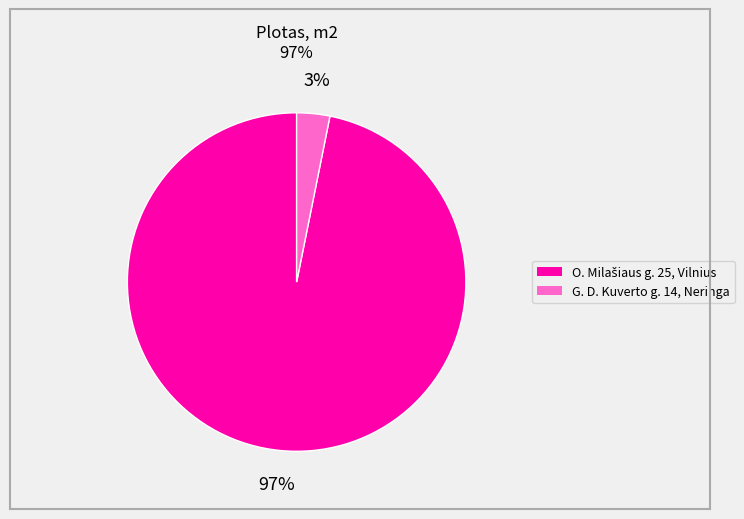

Is there any slice that represents more than half of the pie?

Yes